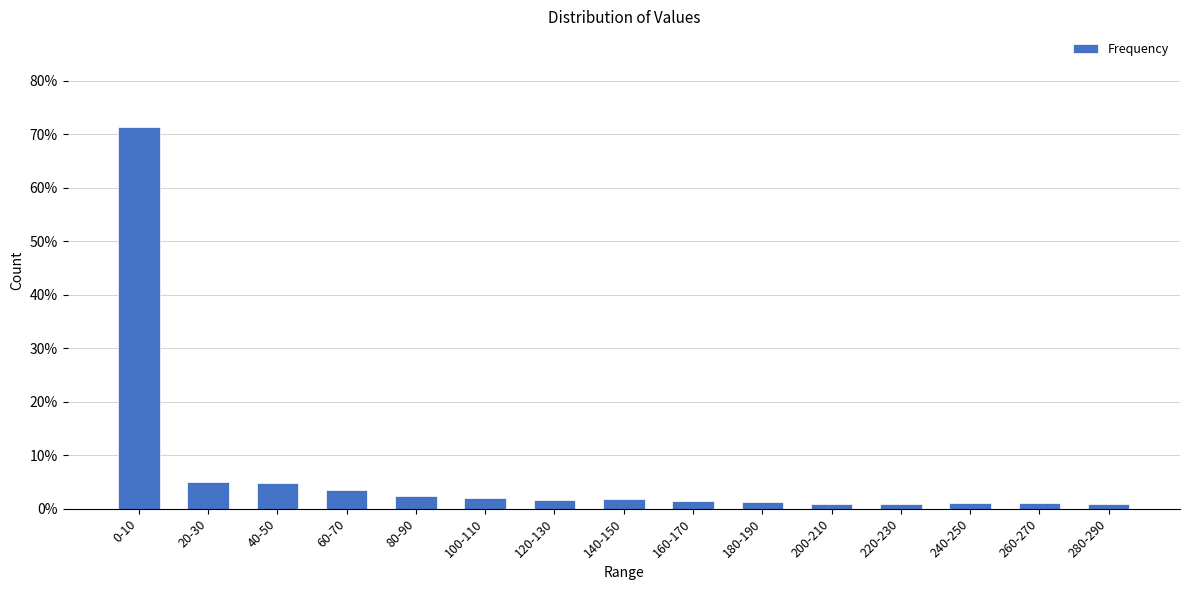

What is the difference between the maximum and minimum values?

70.6